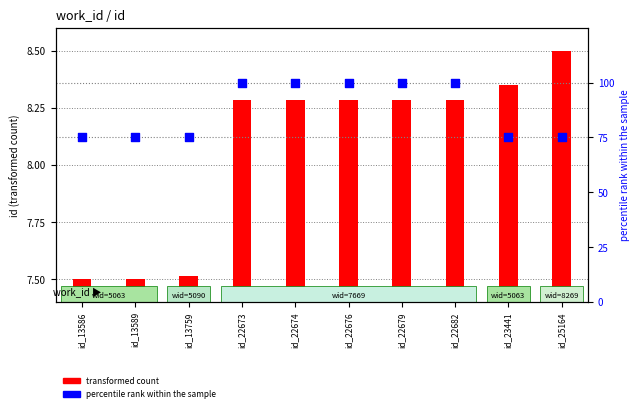

Which series reaches the minimum Y coordinate?

transformed count